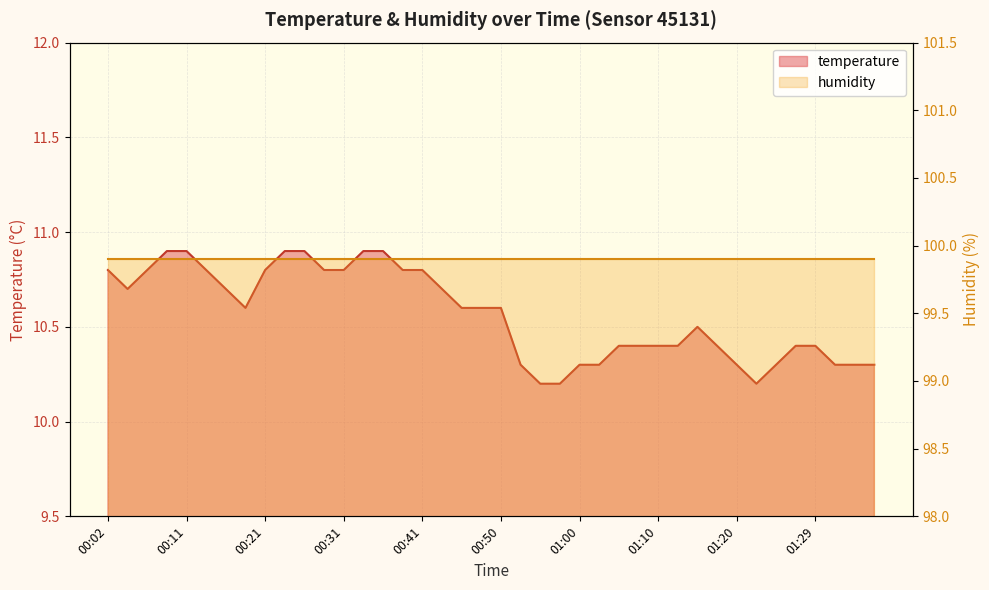

Does the chart have visible grid lines?

Yes